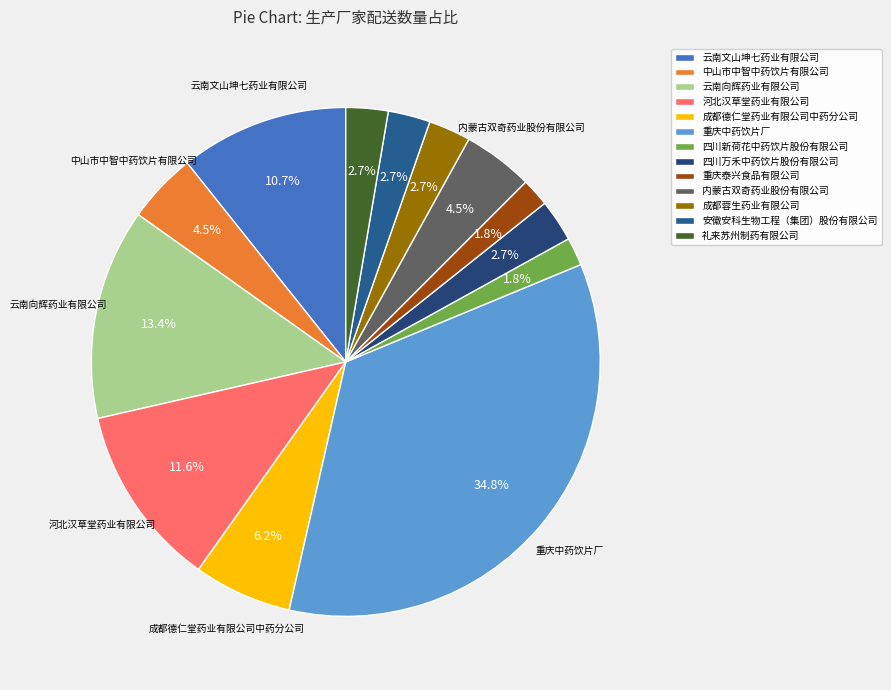

How many segments does this pie chart have?

13